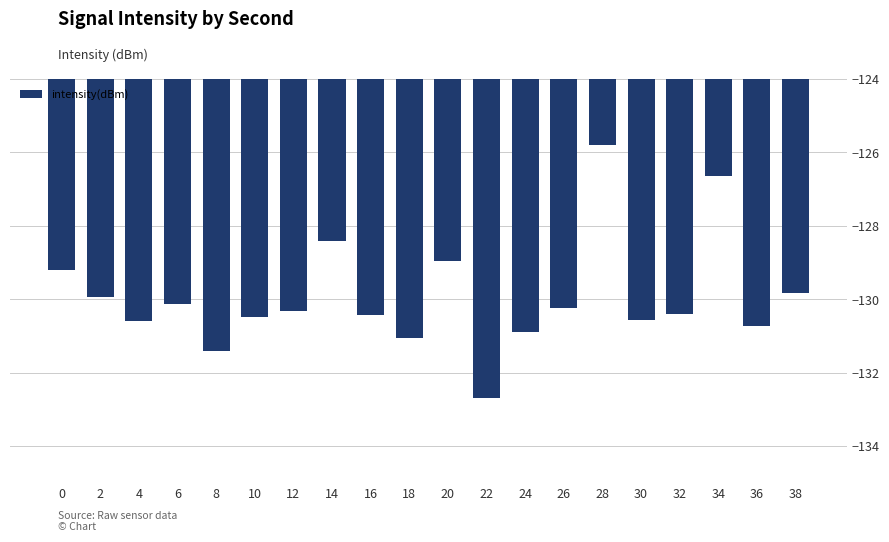

What value does the data have at 38?

-129.8